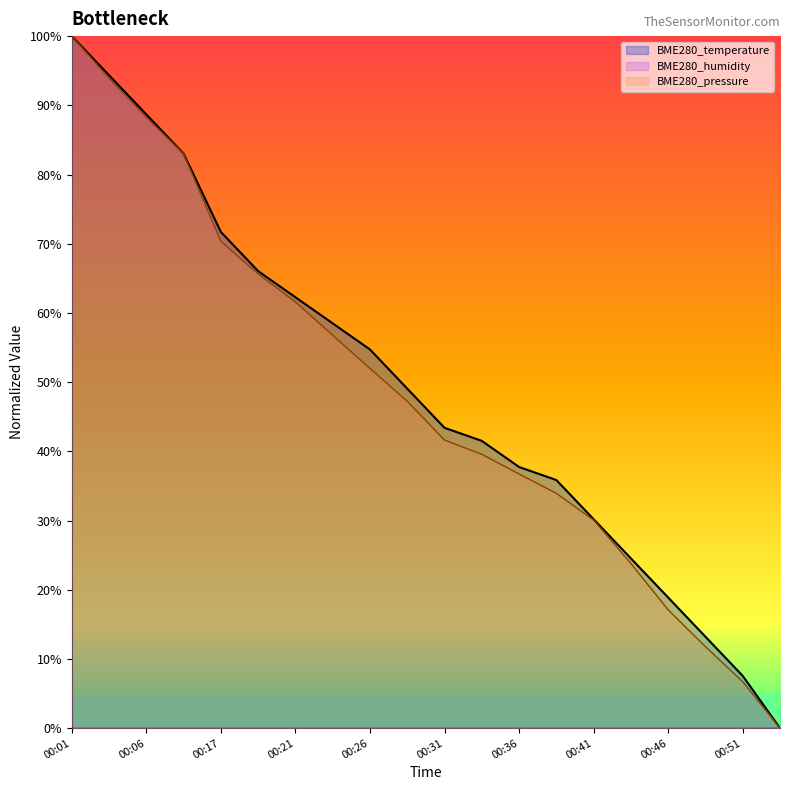

What is the difference between the maximum and second lowest values in the BME280_pressure series?

93.3